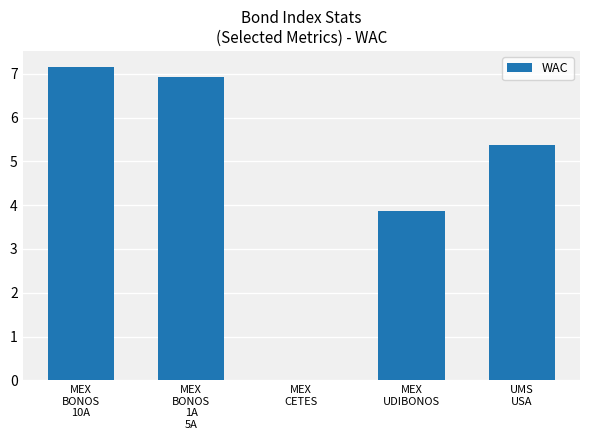

Are the bars horizontal?

No